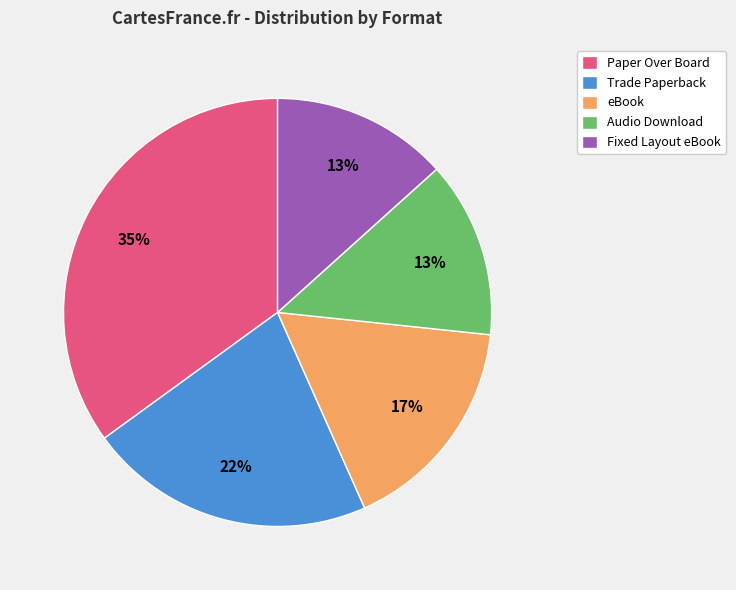

Approximately how many times larger is the value at Paper Over Board compared to eBook?

2.1